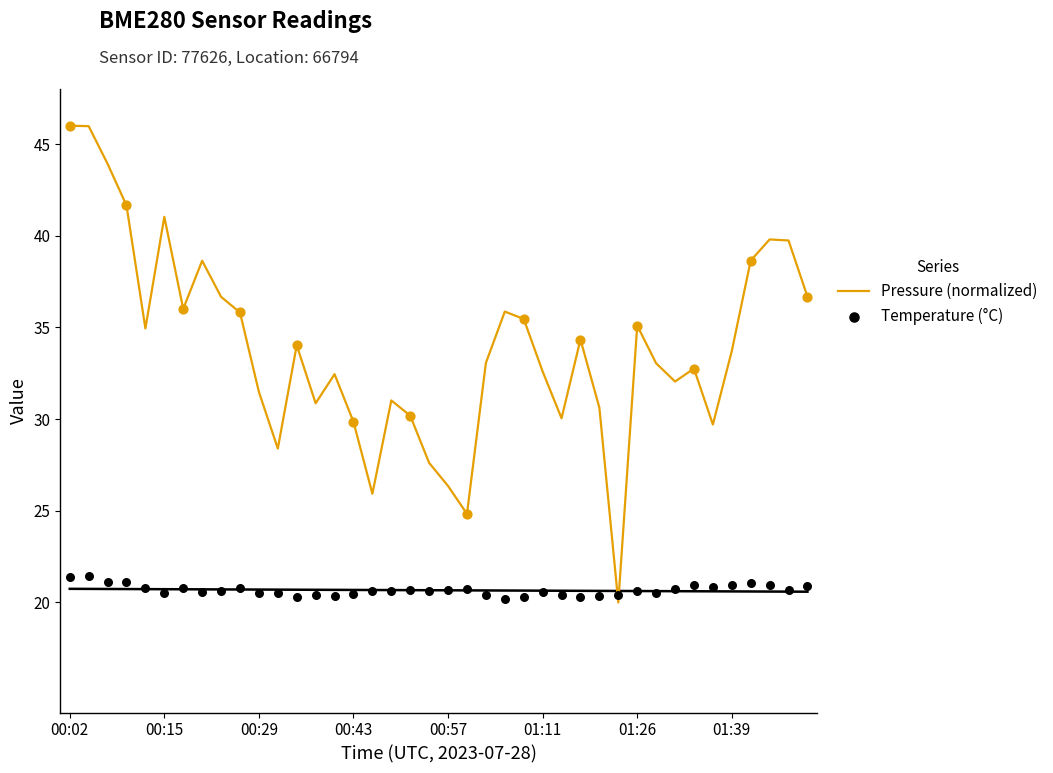

Which series has the largest total across all categories?

Pressure (normalized)